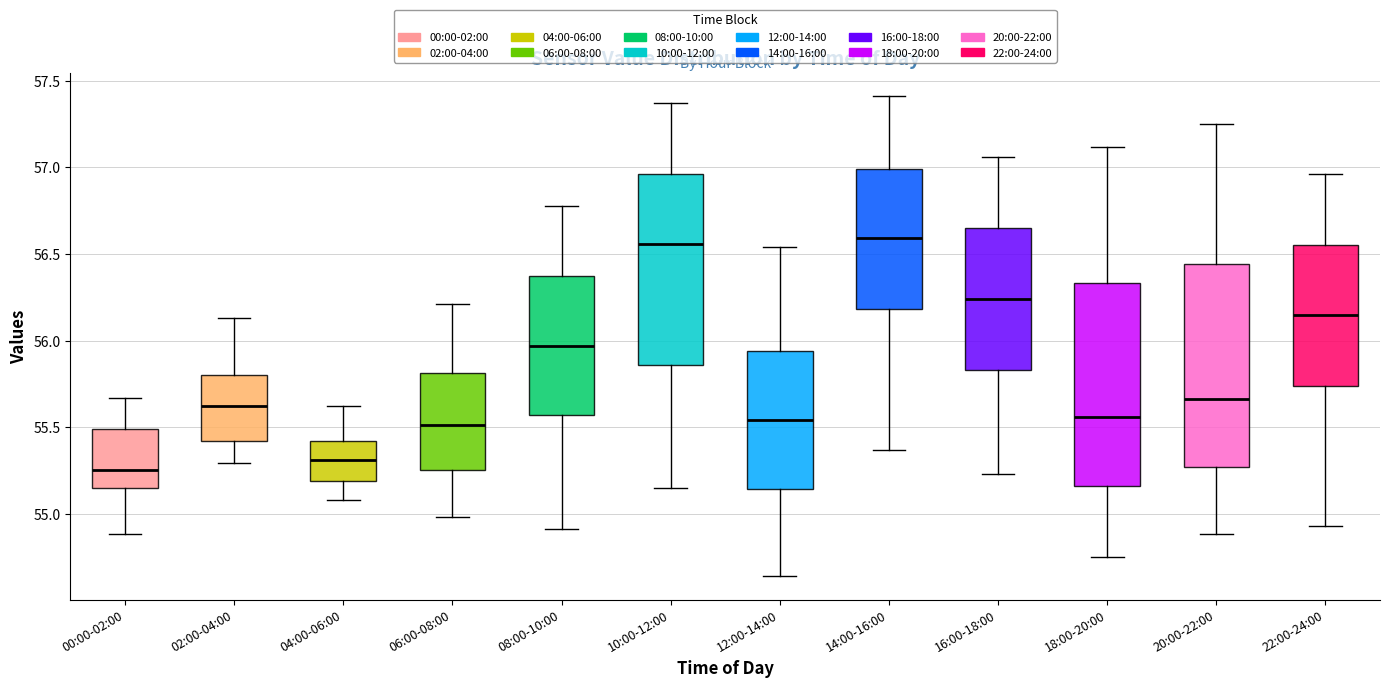

Reading left to right, transcribe this box plot: for each box, give where its median line is, the range the box spans, and where its two whiskers end, as read against the y-axis. The values are not printed on the chart, so give them approximately, as read against the axis.

00:00-02:00: median 55.25, box 55.15 to 55.50, whiskers 54.90 to 55.65
02:00-04:00: median 55.60, box 55.40 to 55.80, whiskers 55.30 to 56.15
04:00-06:00: median 55.30, box 55.20 to 55.40, whiskers 55.10 to 55.60
06:00-08:00: median 55.50, box 55.25 to 55.80, whiskers 55.00 to 56.20
08:00-10:00: median 55.95, box 55.55 to 56.35, whiskers 54.90 to 56.80
10:00-12:00: median 56.55, box 55.85 to 56.95, whiskers 55.15 to 57.35
12:00-14:00: median 55.55, box 55.15 to 55.95, whiskers 54.65 to 56.55
14:00-16:00: median 56.60, box 56.20 to 57.00, whiskers 55.35 to 57.40
16:00-18:00: median 56.25, box 55.85 to 56.65, whiskers 55.25 to 57.05
18:00-20:00: median 55.55, box 55.15 to 56.35, whiskers 54.75 to 57.10
20:00-22:00: median 55.65, box 55.25 to 56.45, whiskers 54.90 to 57.25
22:00-24:00: median 56.15, box 55.75 to 56.55, whiskers 54.95 to 56.95